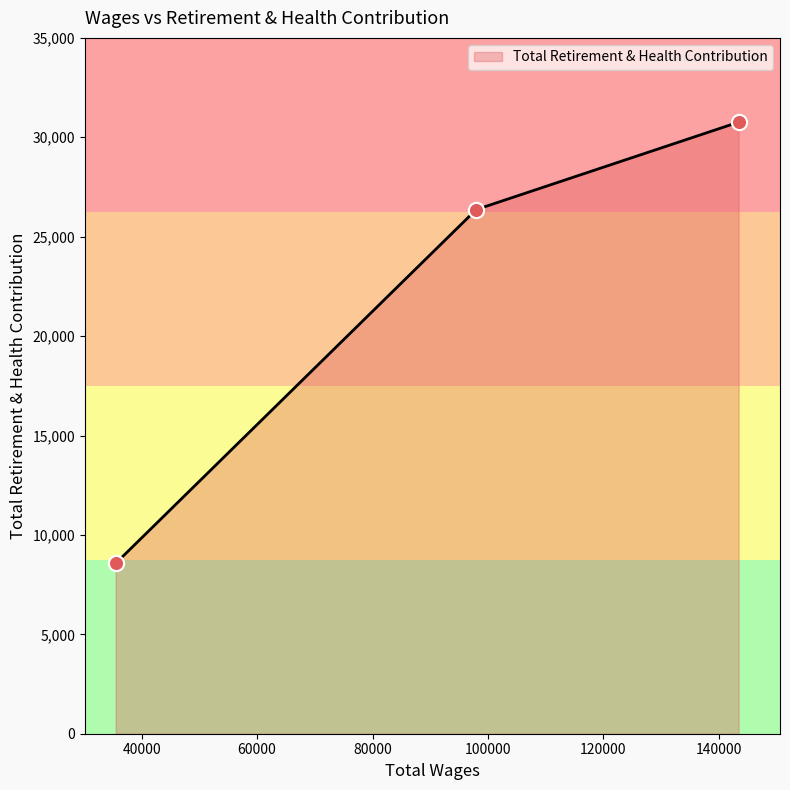

Which has a higher value, 143447.0 or 97972.0?

143447.0